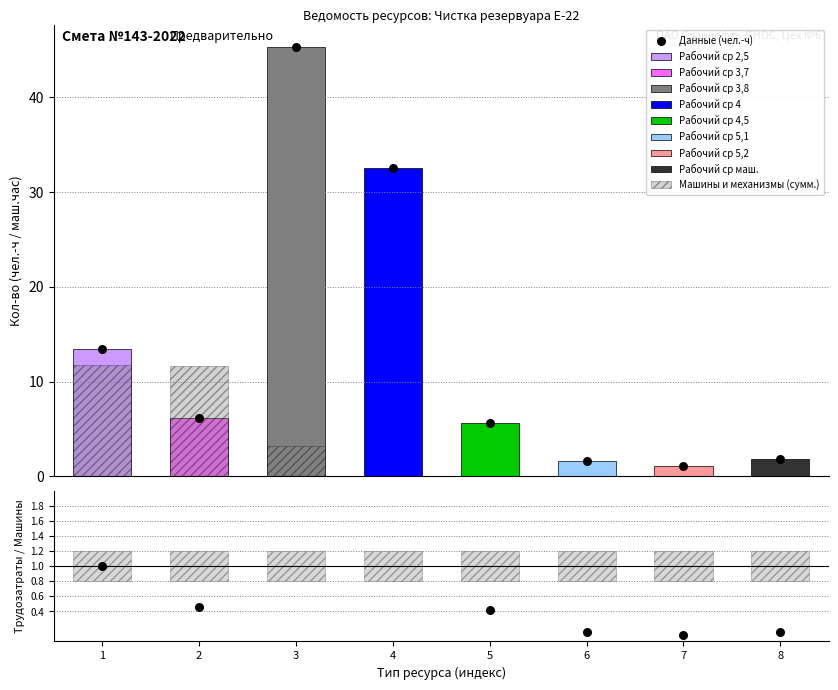

What is the change in value from 3 to 4?

-12.8